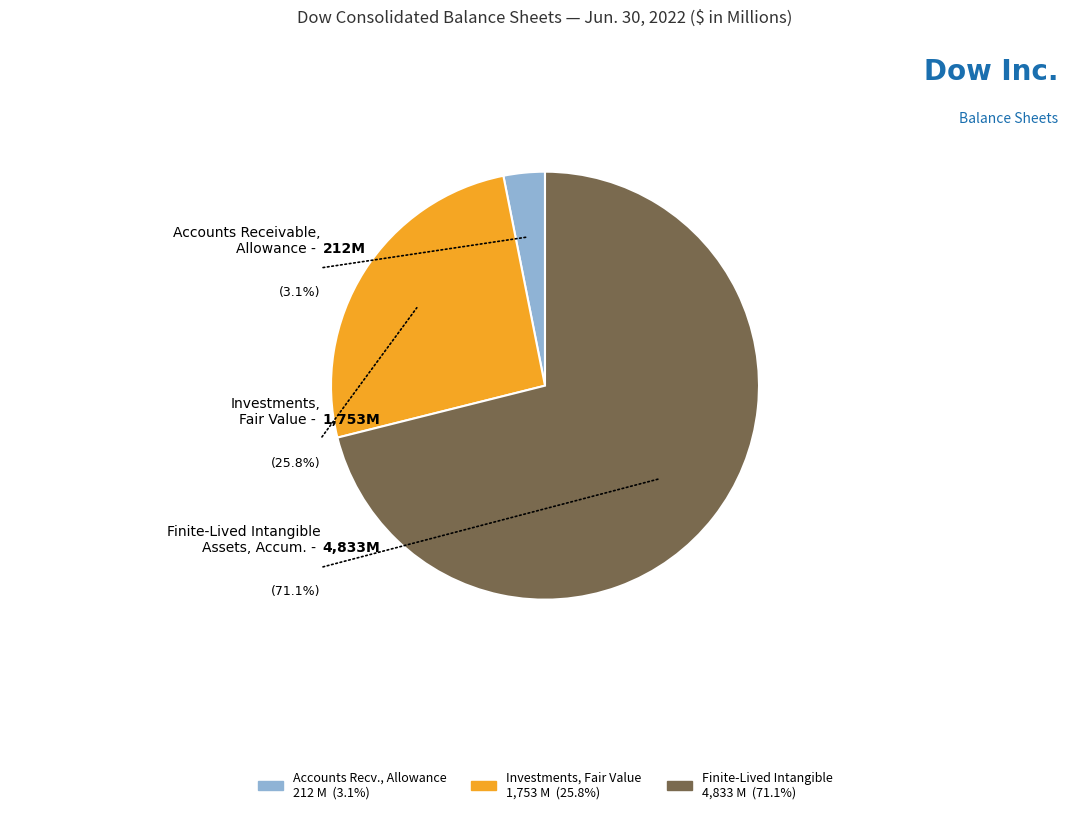

Does Common Stock, Shares Issued represent more than half of the total?

Yes